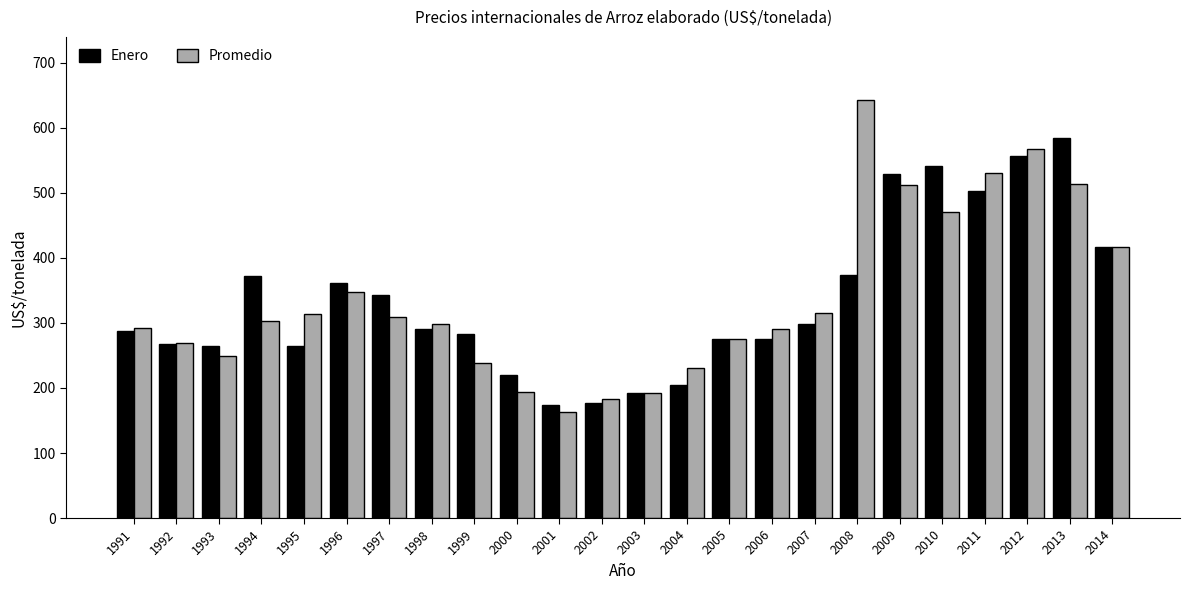

What are all the series names shown in the legend?

Enero, Promedio